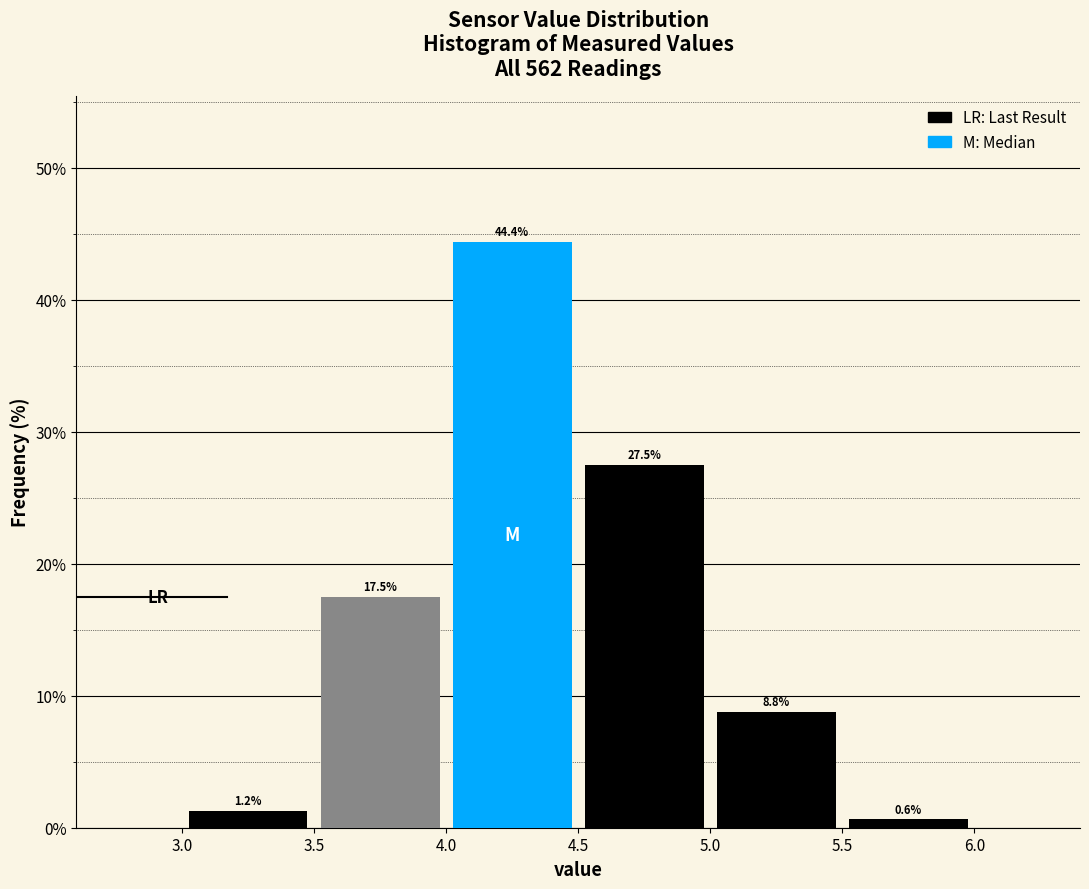

Reading left to right, list every bar in this chart as the range it spans on the x-axis followed by its height.

3.0 to 3.5: 1.2
3.5 to 4.0: 17.5
4.0 to 4.5: 44.4
4.5 to 5.0: 27.5
5.0 to 5.5: 8.8
5.5 to 6.0: 0.6